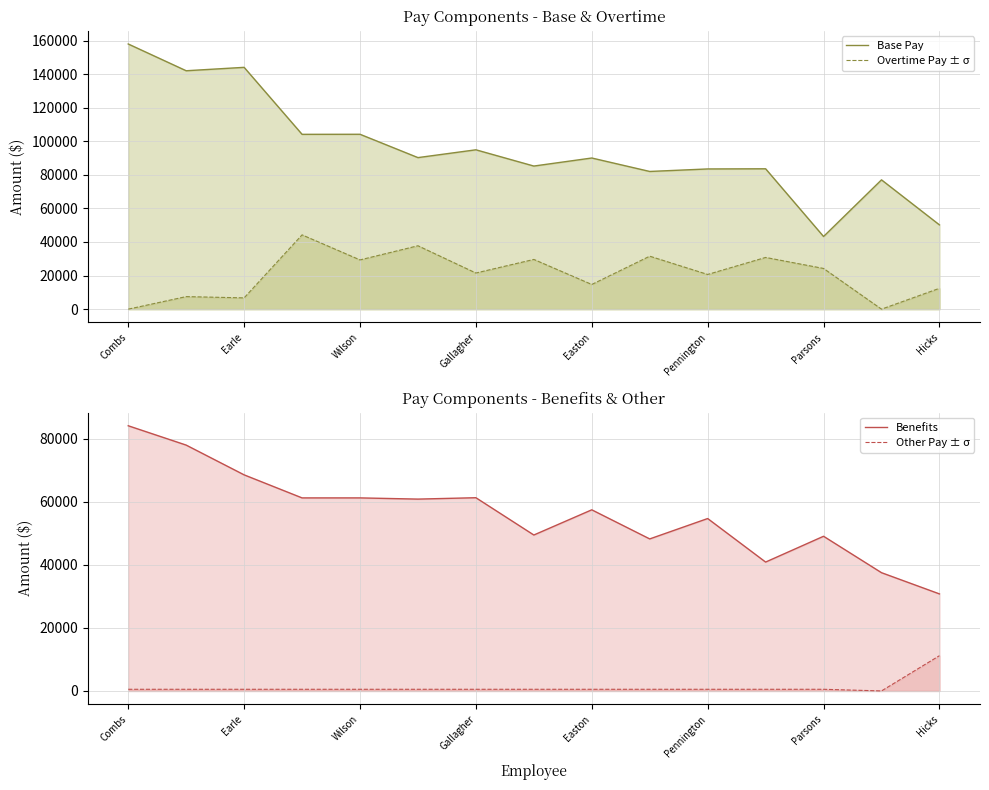

Reading right to left, what are all the values shown in this chart?

Base Pay: 50193.0	77012.0	43273.0	83604.0	83505.0	82011.0	90023.0	85231.0	94909.0	90262.0	104155.0	104124.0	144017.0	141989.0	157929.0
Overtime Pay ± σ: 12415.0	0.0	24238.0	30803.0	20665.0	31549.0	14701.0	29616.0	21527.0	37756.8	29329.0	44241.0	6722.0	7475.0	0.0
Benefits: 30767.0	37493.0	49042.6	40862.0	54665.0	48202.0	57428.7	49441.0	61264.8	60826.8	61208.0	61209.0	68514.8	77948.8	84081.8
Other Pay ± σ: 11173.0	0.0	525.0	525.0	525.0	525.0	525.0	525.0	525.0	525.0	525.0	525.0	525.0	525.0	525.0